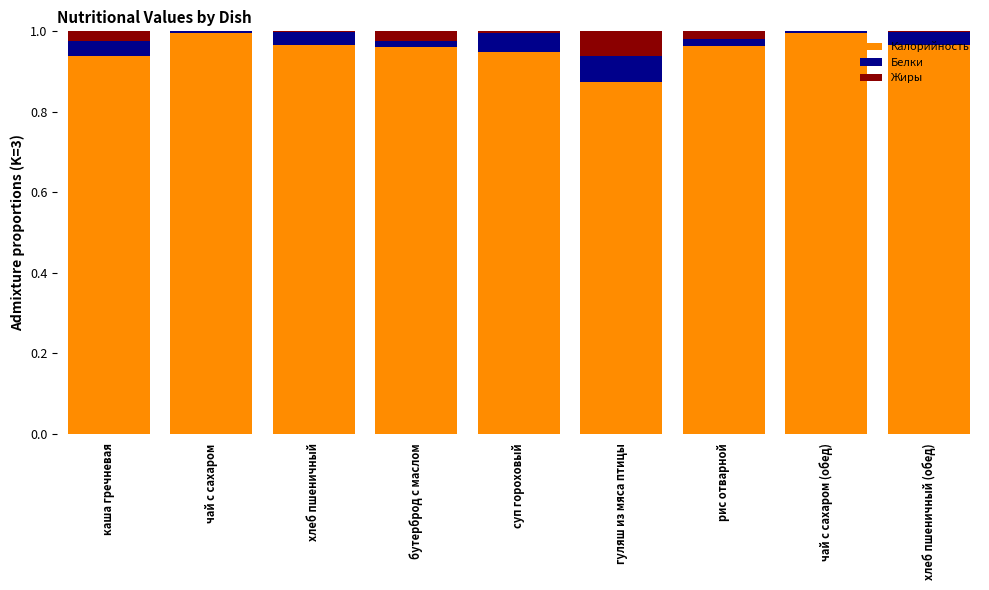

How many series are shown in this chart?

3